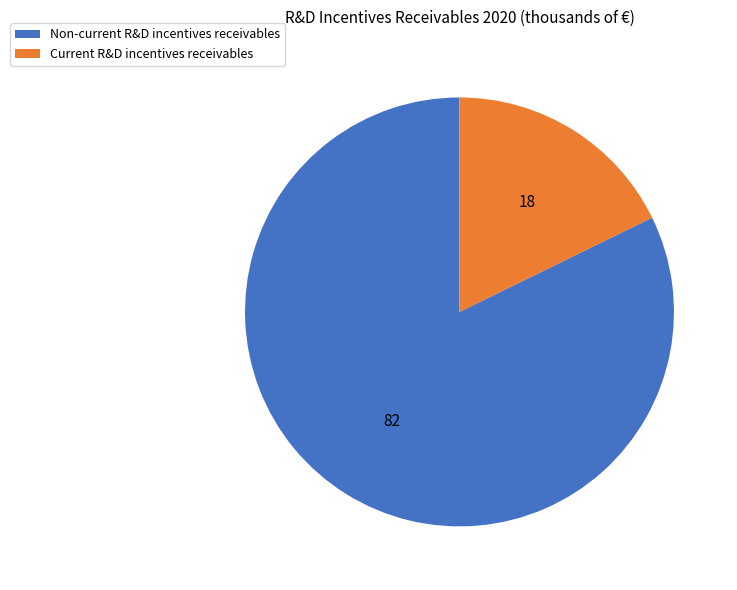

Which category has the smallest portion of the pie?

Current R&D incentives receivables